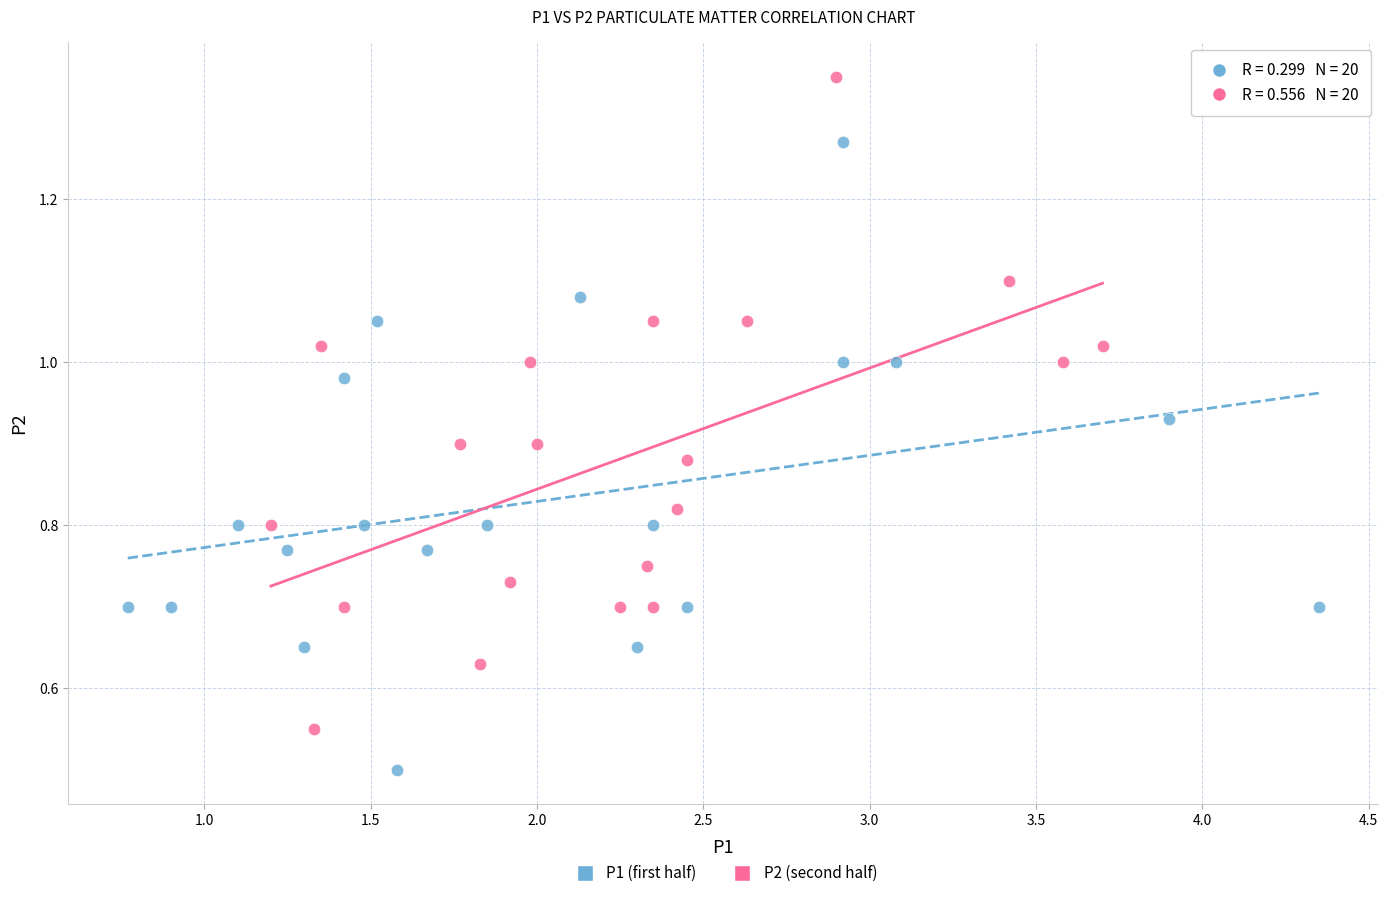

Which series reaches the minimum Y coordinate?

P1 (first half)